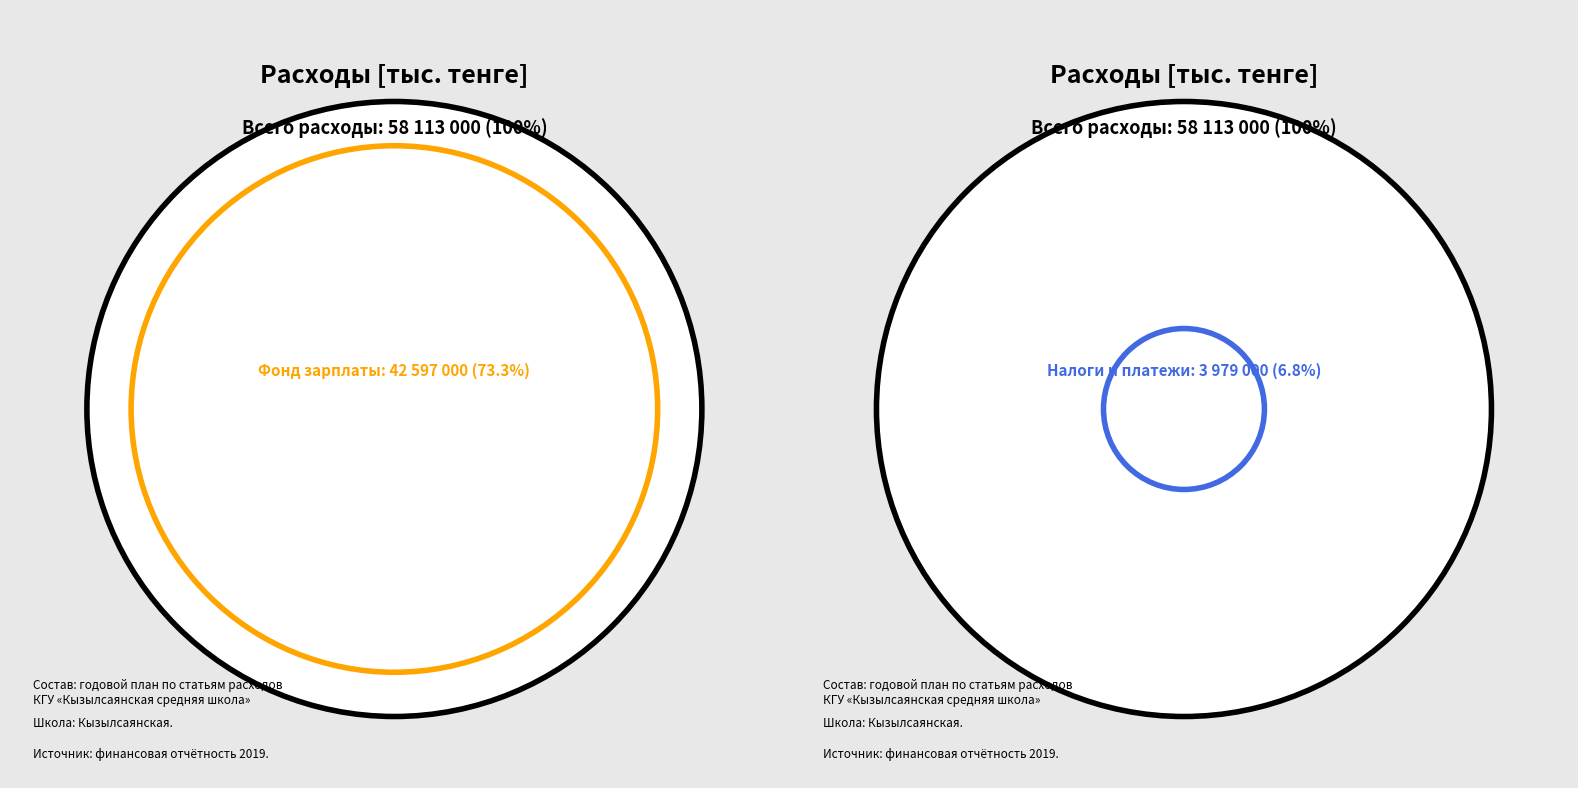

Which slice is the largest?

Фонд заработной платы